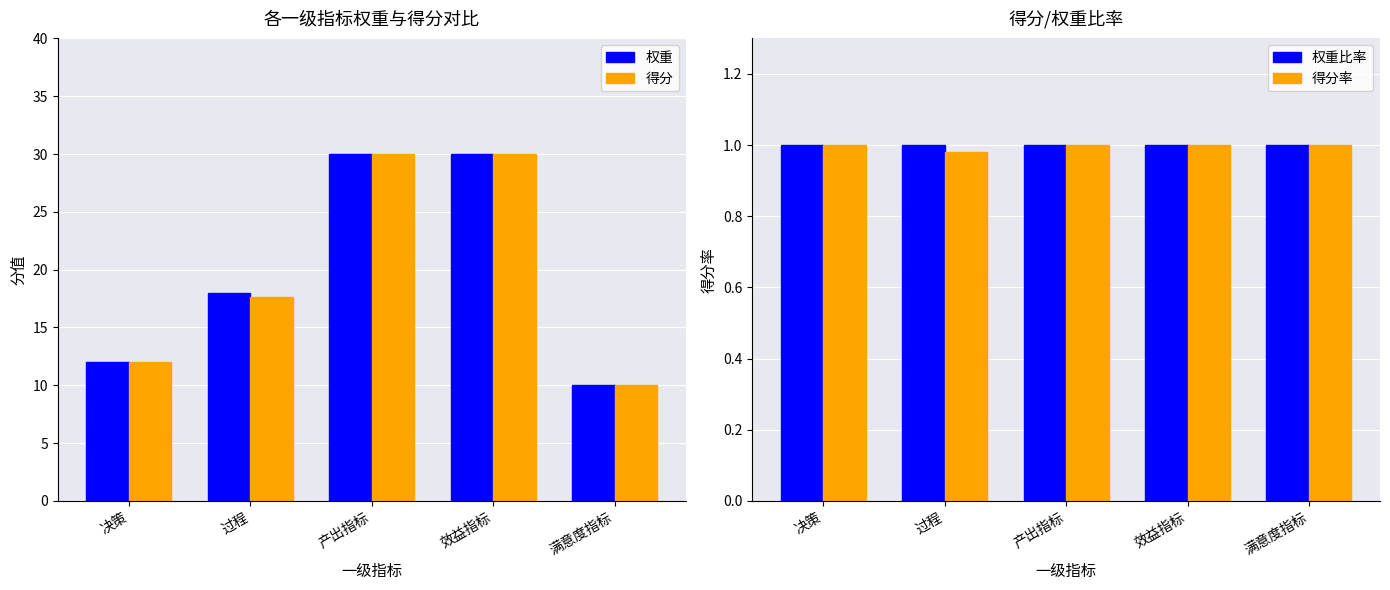

Which category has the lowest value in the 权重比率 series?

决策